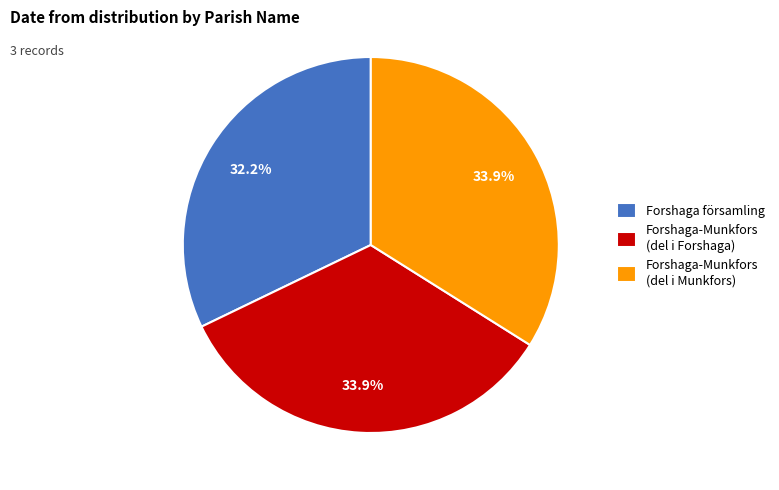

Does Forshaga församling represent more than half of the total?

No